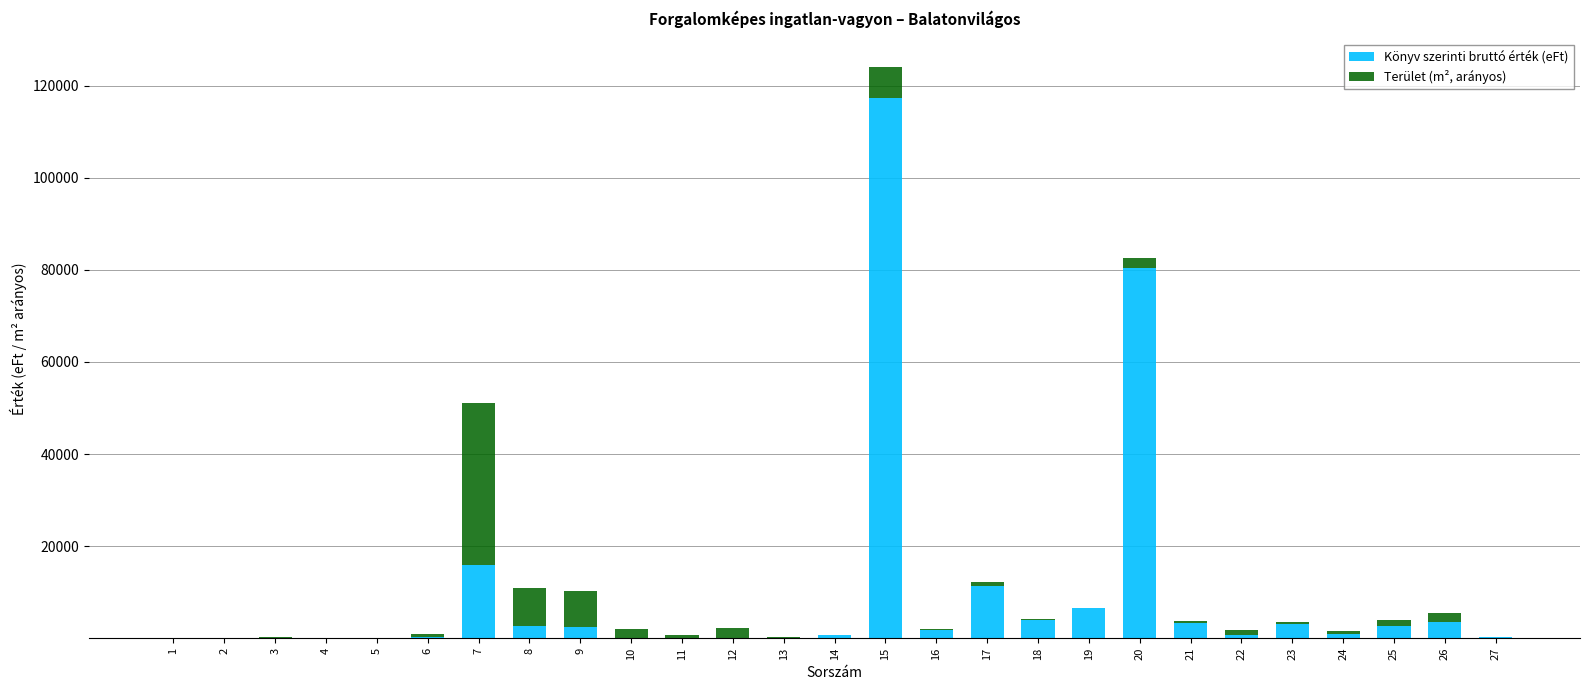

At which category is the sum across all series the highest?

15